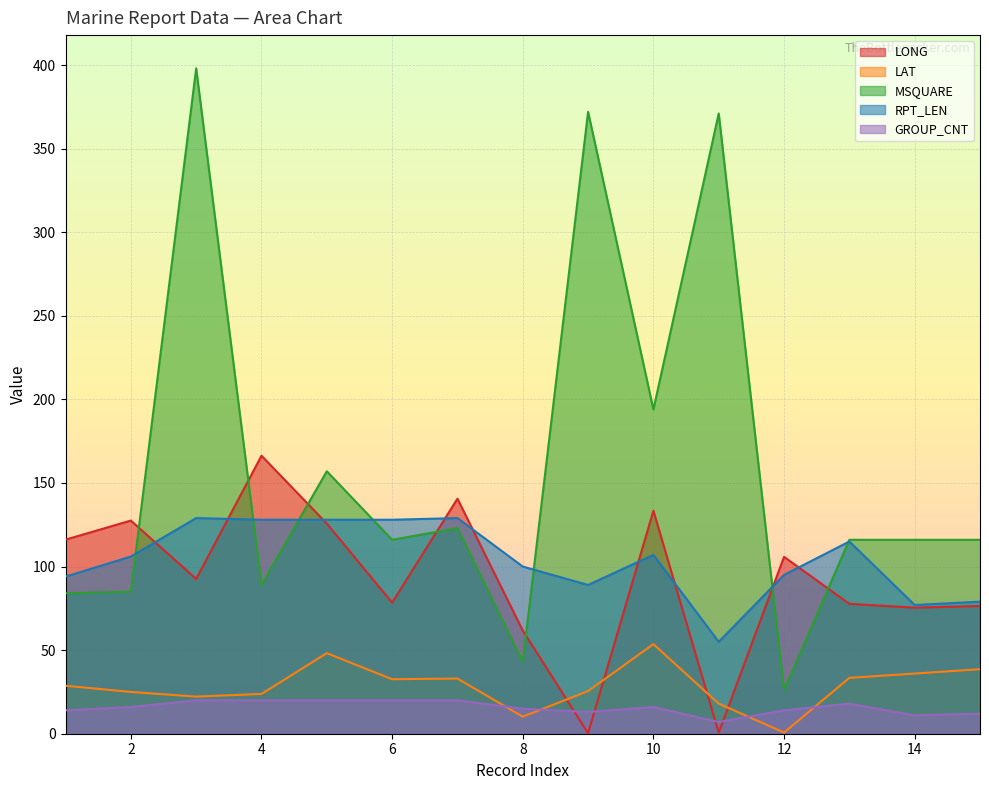

True or false: GROUP_CNT and RPT_LEN cross at least once.

False